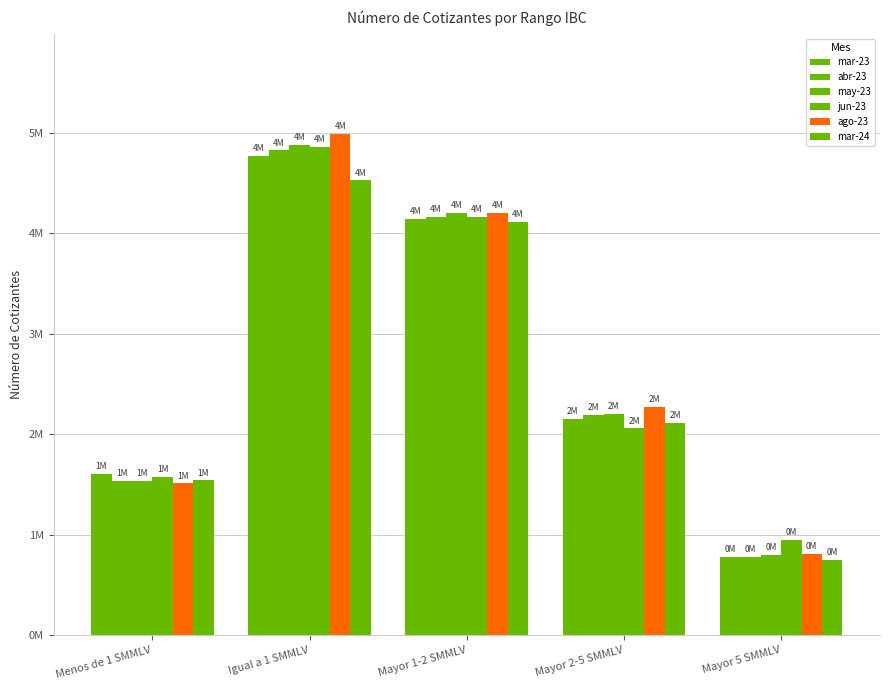

Does the chart contain any negative values?

No